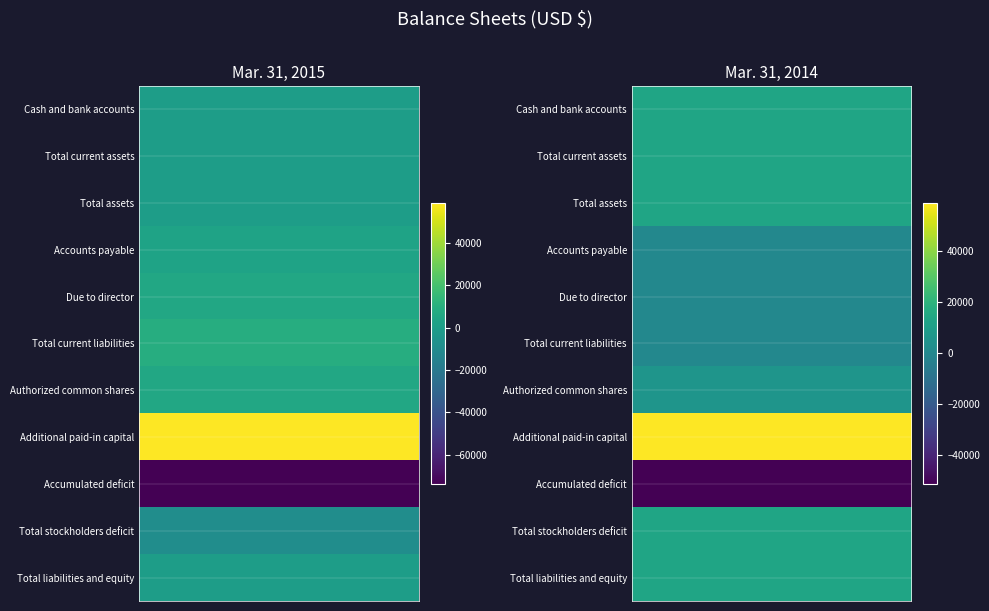

Rank the series by their maximum value, from highest to lowest.

Additional paid-in capital, Cash and bank accounts, Total current assets, Total assets, Total liabilities and equity, Total stockholders deficit, Total current liabilities, Authorized common shares, Due to director, Accounts payable, Accumulated deficit